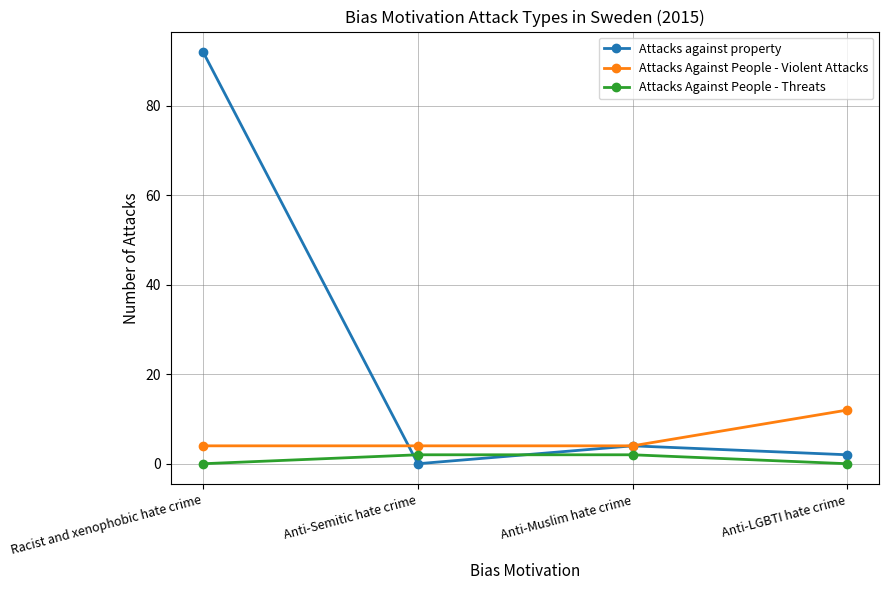

Read the Attacks Against People - Threats value at Anti-Semitic hate crime.

2